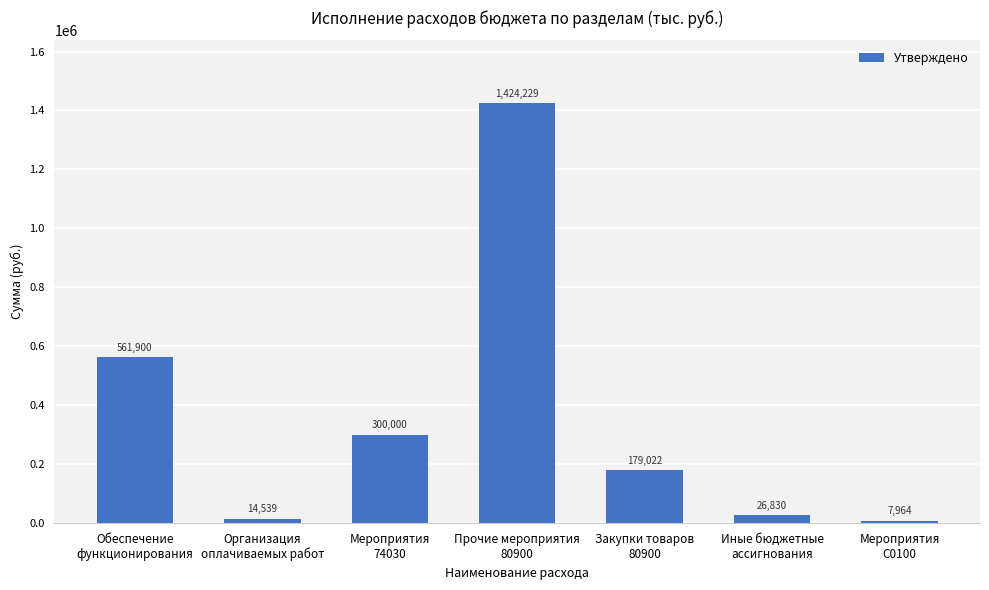

At which category does the chart reach its minimum across all series?

Мероприятия
С0100